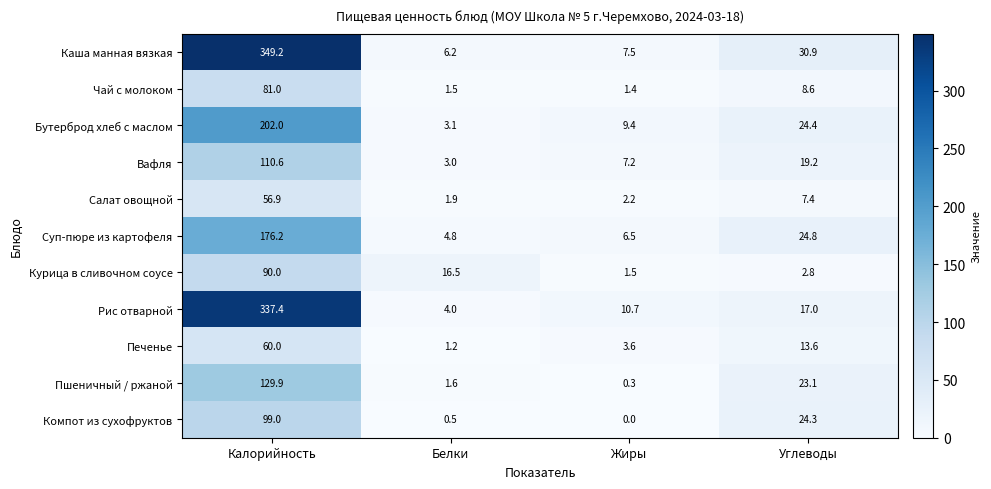

How many categories are shown in the chart?

4